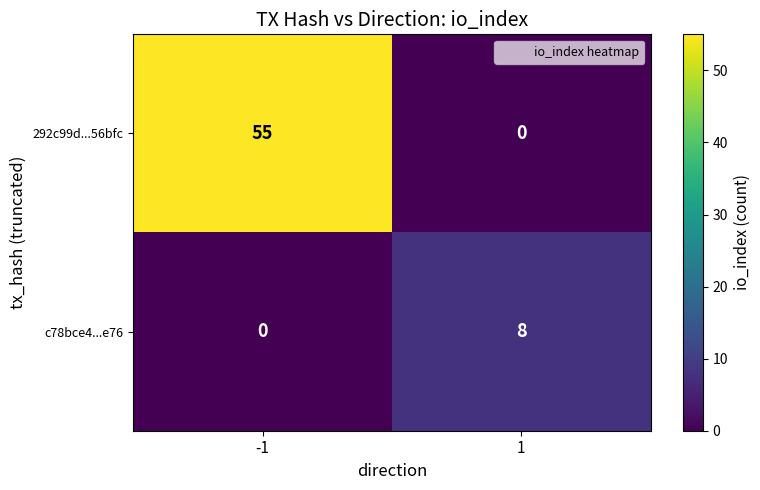

Reading right to left, list all the values displayed in this chart.

292c99d...56bfc: 0	55
c78bce4...e76: 8	0